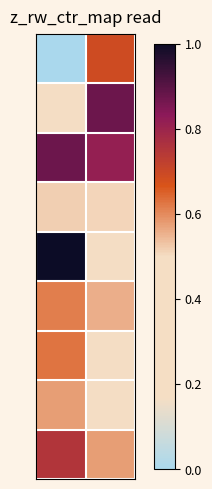

How many series are shown in this chart?

9